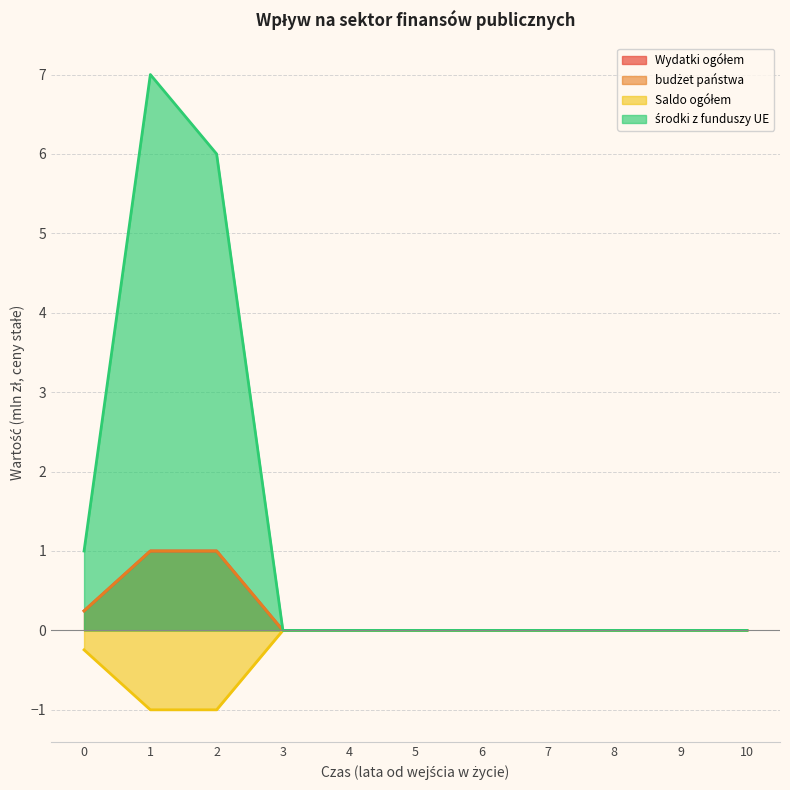

How many interior local peaks does the środki z funduszy UE series have?

1